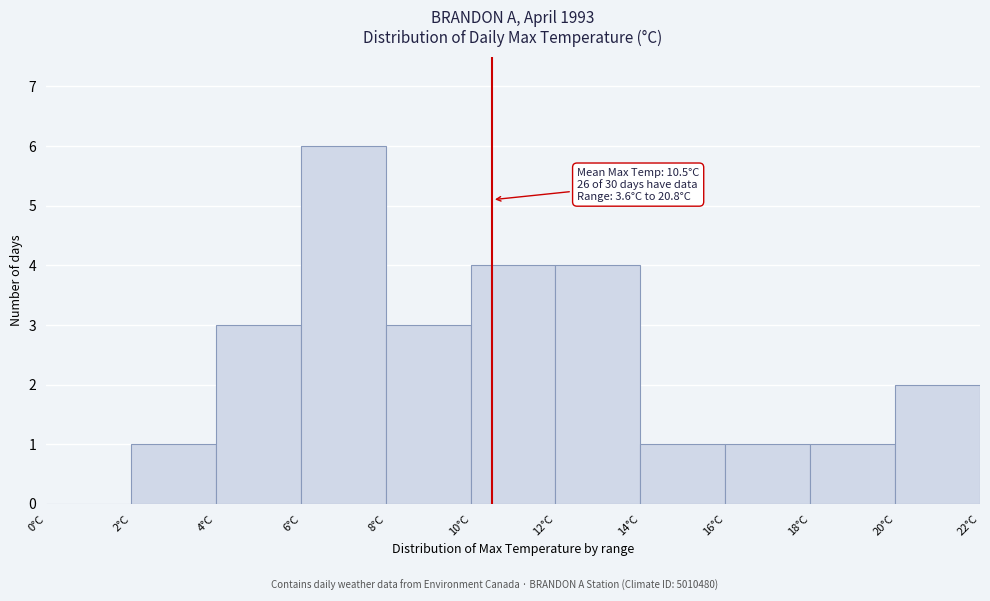

Which range on the x-axis has the tallest bar?

6 to 8